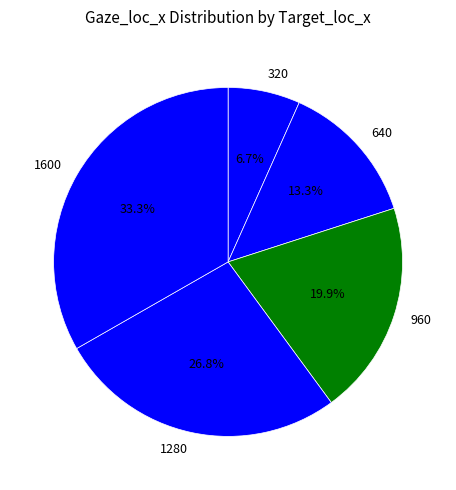

To the nearest percent, what percentage of the pie is 320?

7%